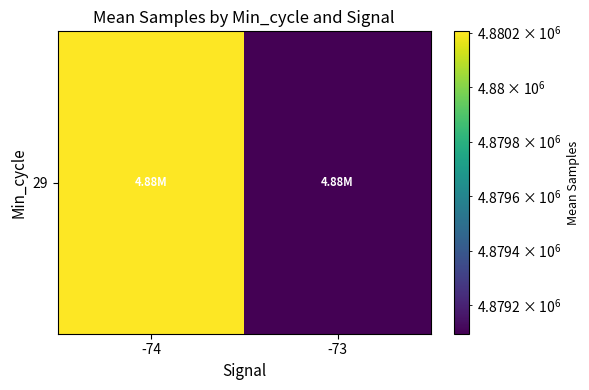

Reading left to right, extract all data points from this chart.

-74=4880204.6	-73=4879094.8